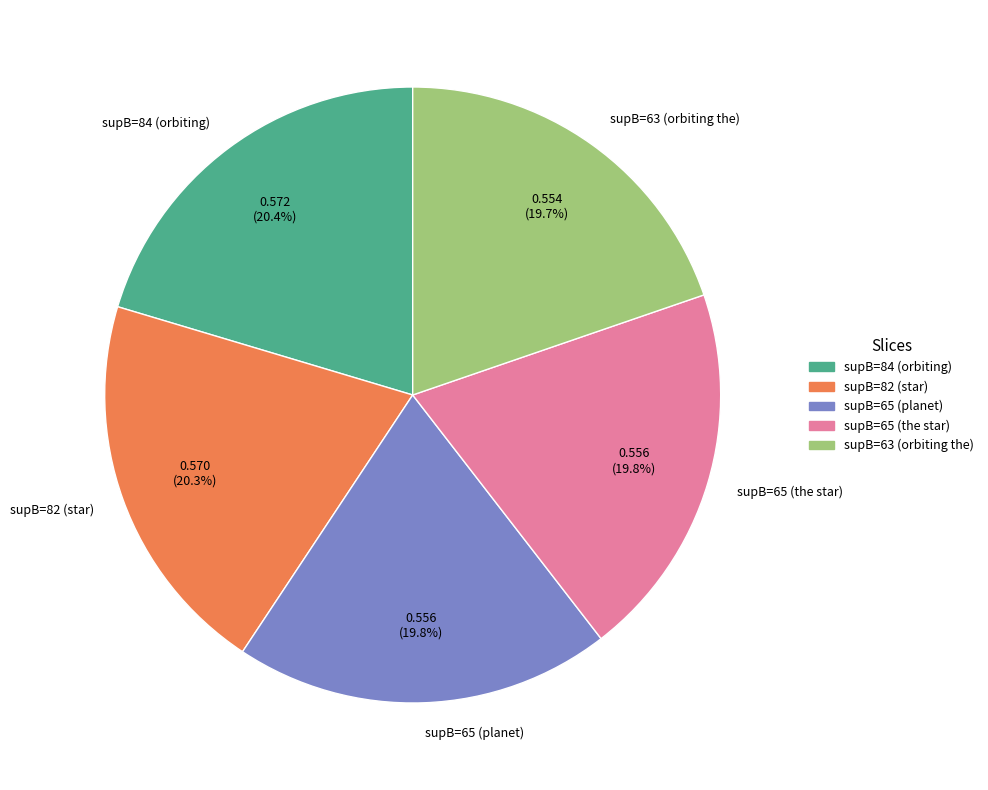

What percentage do supB=84 (orbiting) and supB=63 (orbiting the) together represent?

40.1%